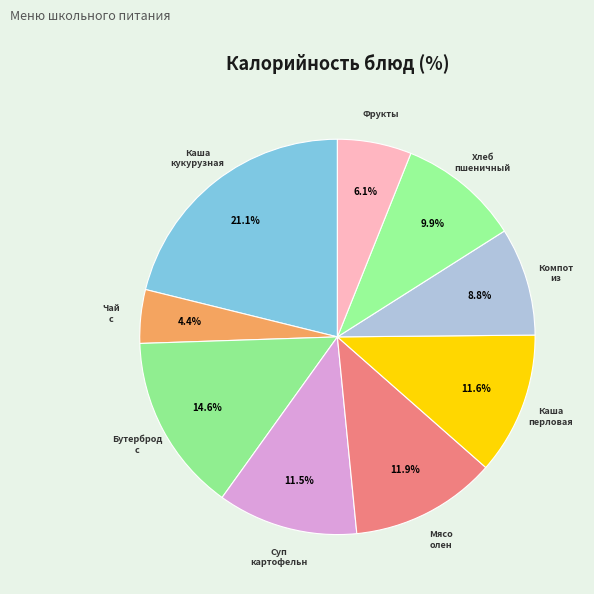

Rank the categories by value from lowest to highest.

Чай с сахаром с лимоном, Фрукты, Компот из с/фрукт, Хлеб пшеничный, Суп картофельн с макарон издел, Каша перловая с масл слив, Мясо олен тушен в соусе томатн, Бутерброд с масл сливочн, Каша кукурузная молочная